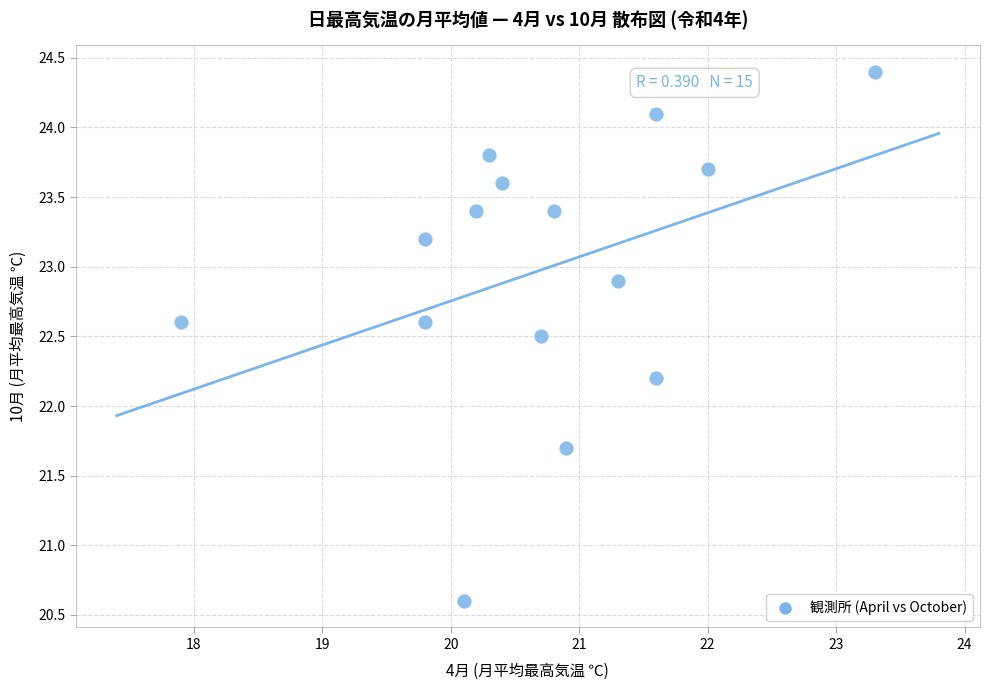

What is the range of X values (max minus min)?

5.4